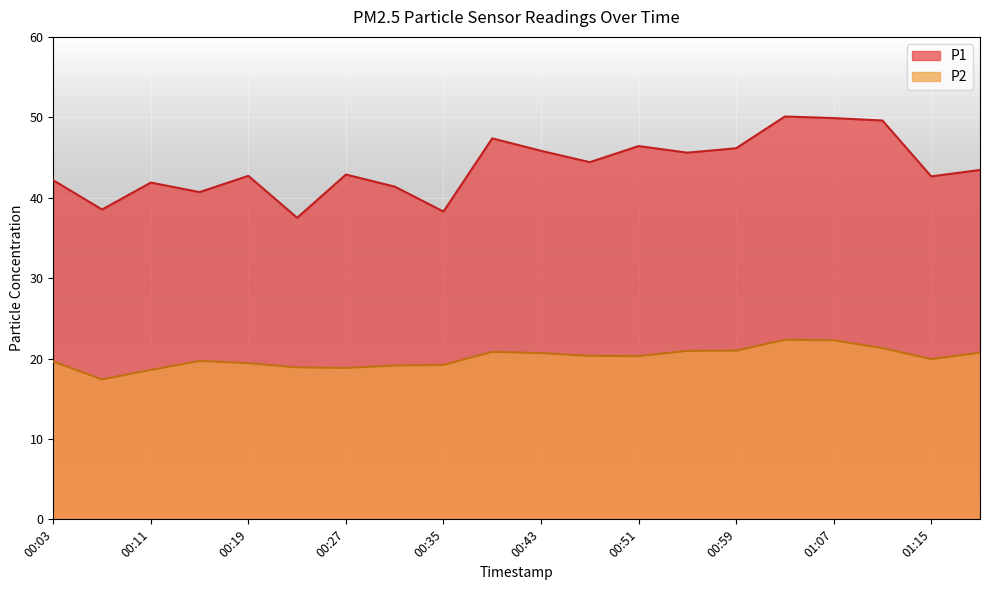

Read the P2 value at 01:19.

20.7